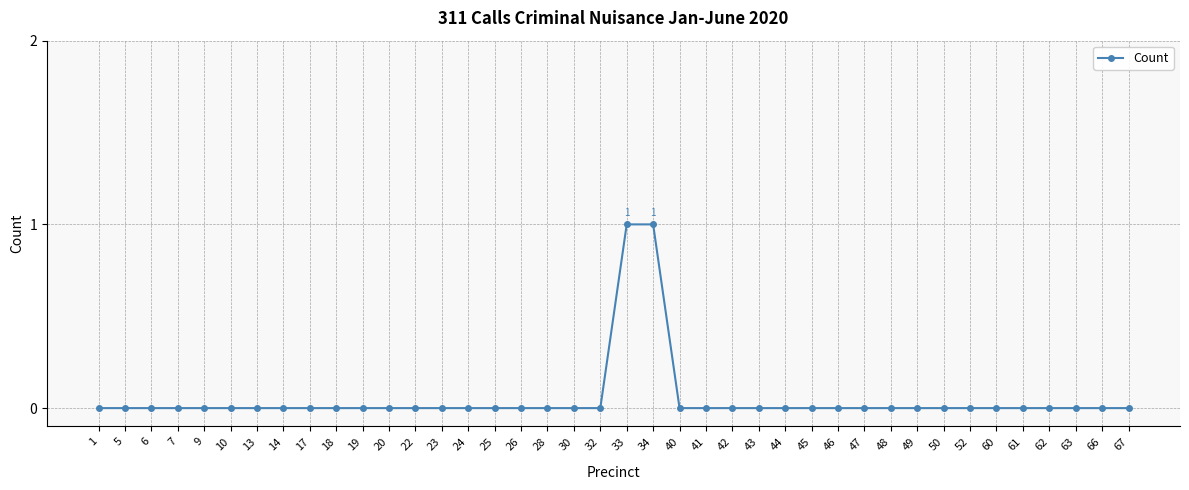

True or false: the data shows 1 at 49.

False